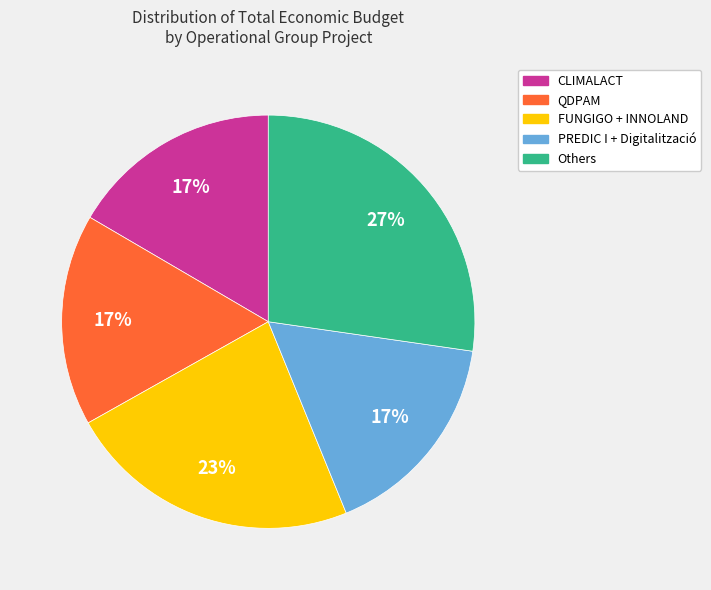

Does any single category account for the majority?

No